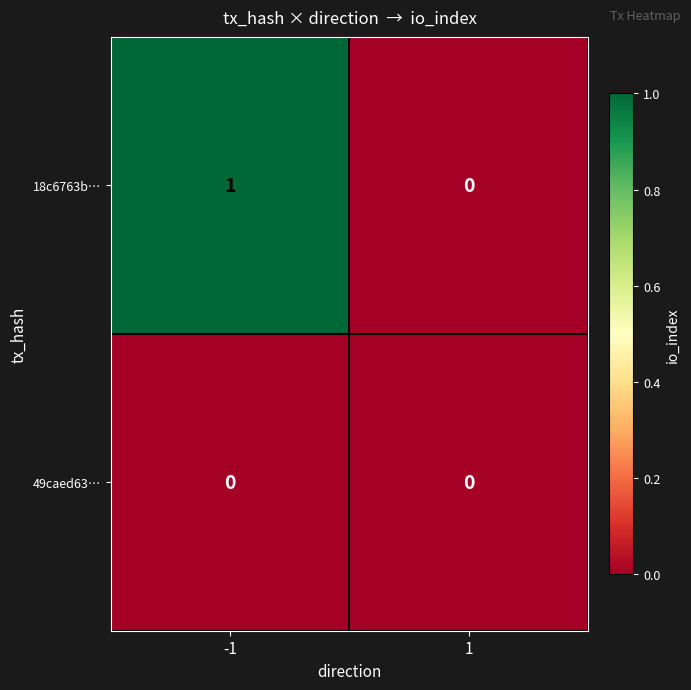

The 49caed63… series shows 0 at 1. True or false?

True